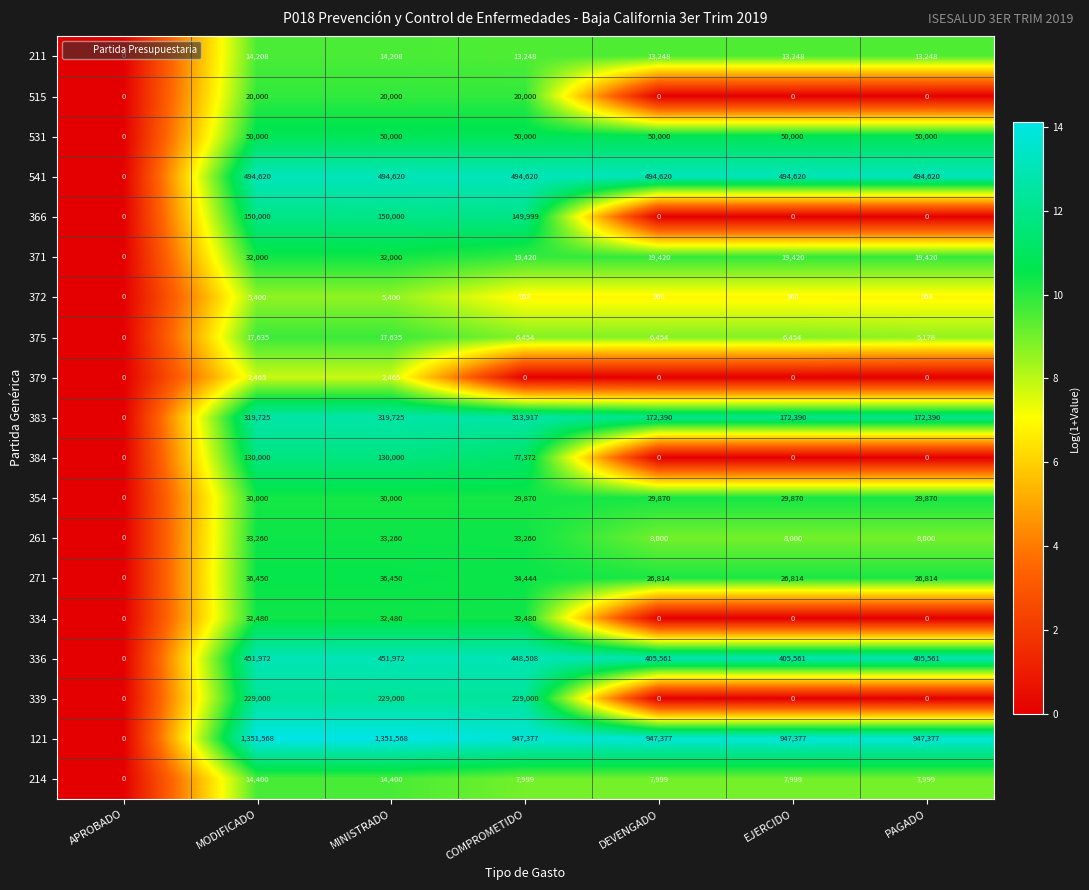

What is the total value across all series at COMPROMETIDO?

2908936